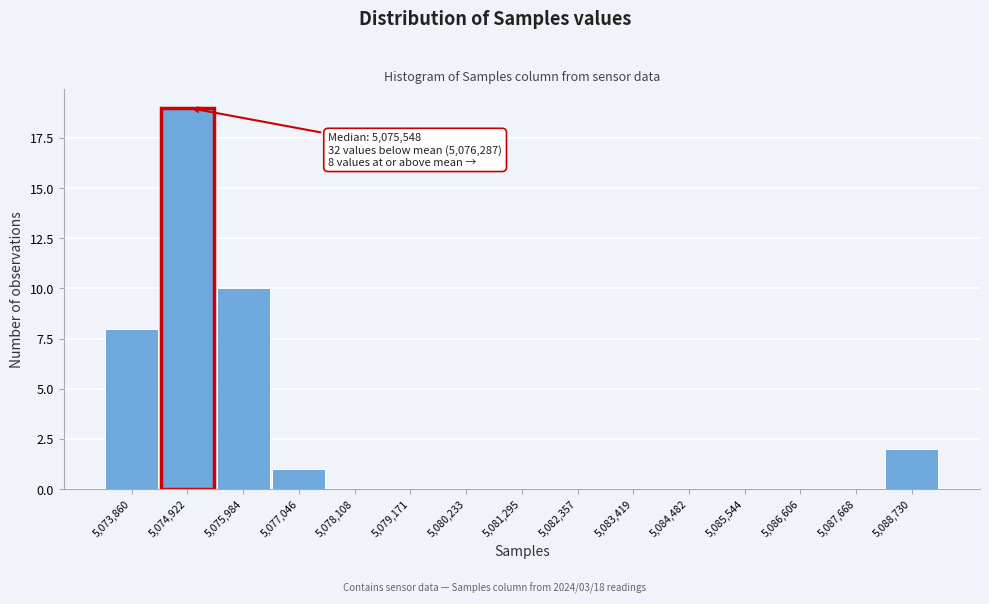

Reading right to left, extract all data points from this chart.

5,088,730=2	5,087,668=0	5,086,606=0	5,085,544=0	5,084,482=0	5,083,419=0	5,082,357=0	5,081,295=0	5,080,233=0	5,079,171=0	5,078,108=0	5,077,046=1	5,075,984=10	5,074,922=19	5,073,860=8